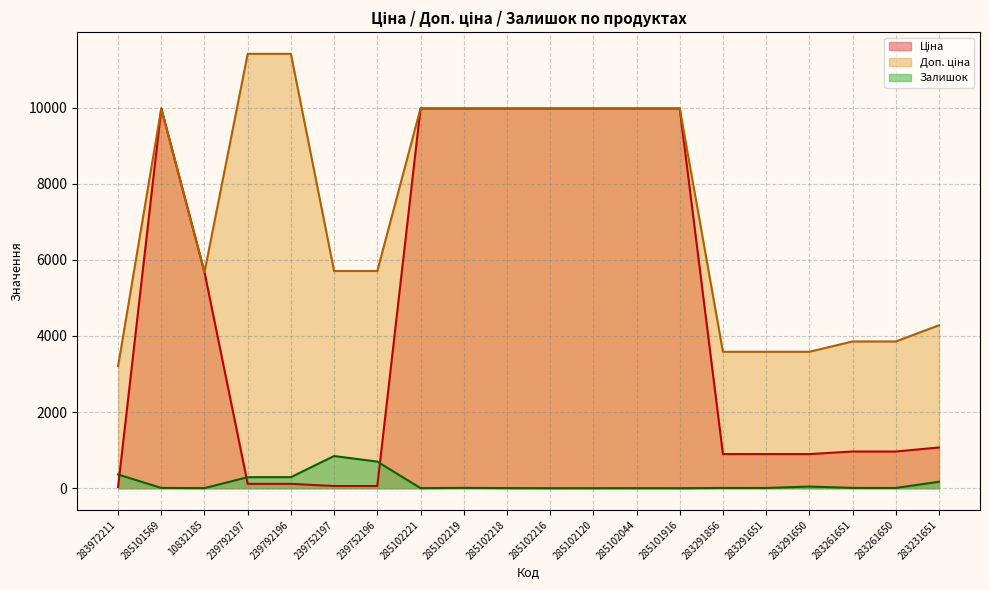

True or false: Доп. ціна and Залишок cross at least once.

False